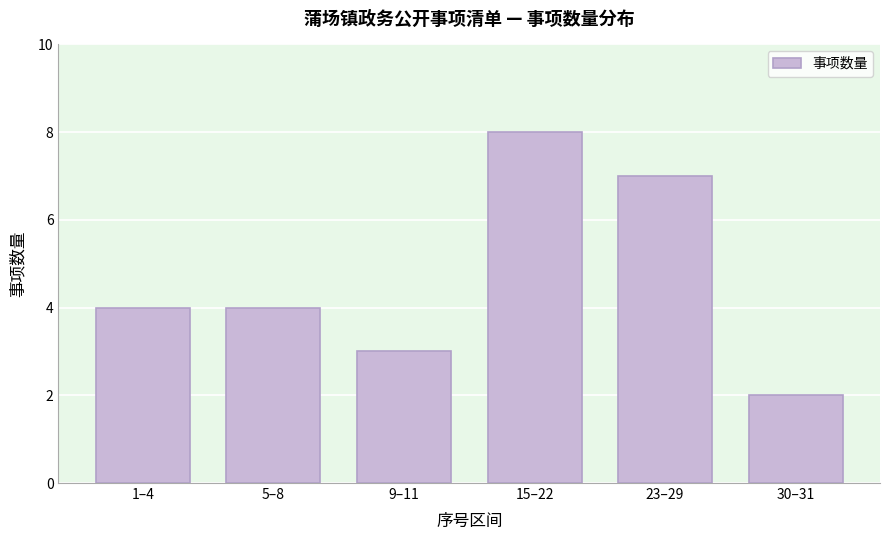

Reading left to right, list all the values displayed in this chart.

4	4	3	8	7	2